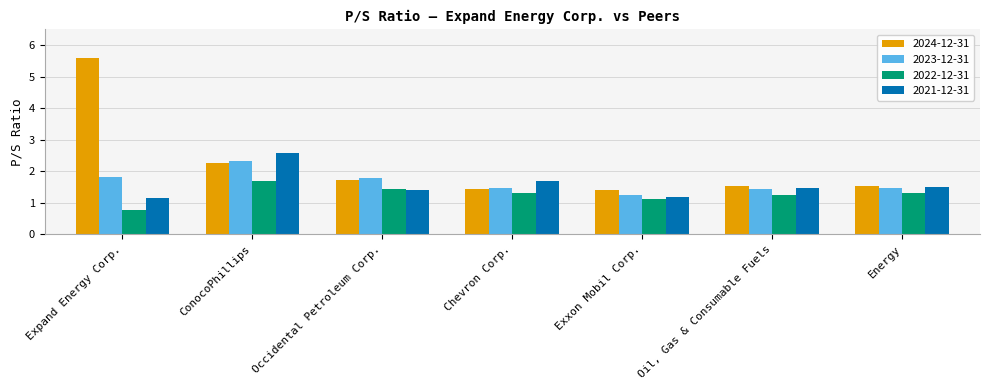

Which series has the largest total across all categories?

2024-12-31